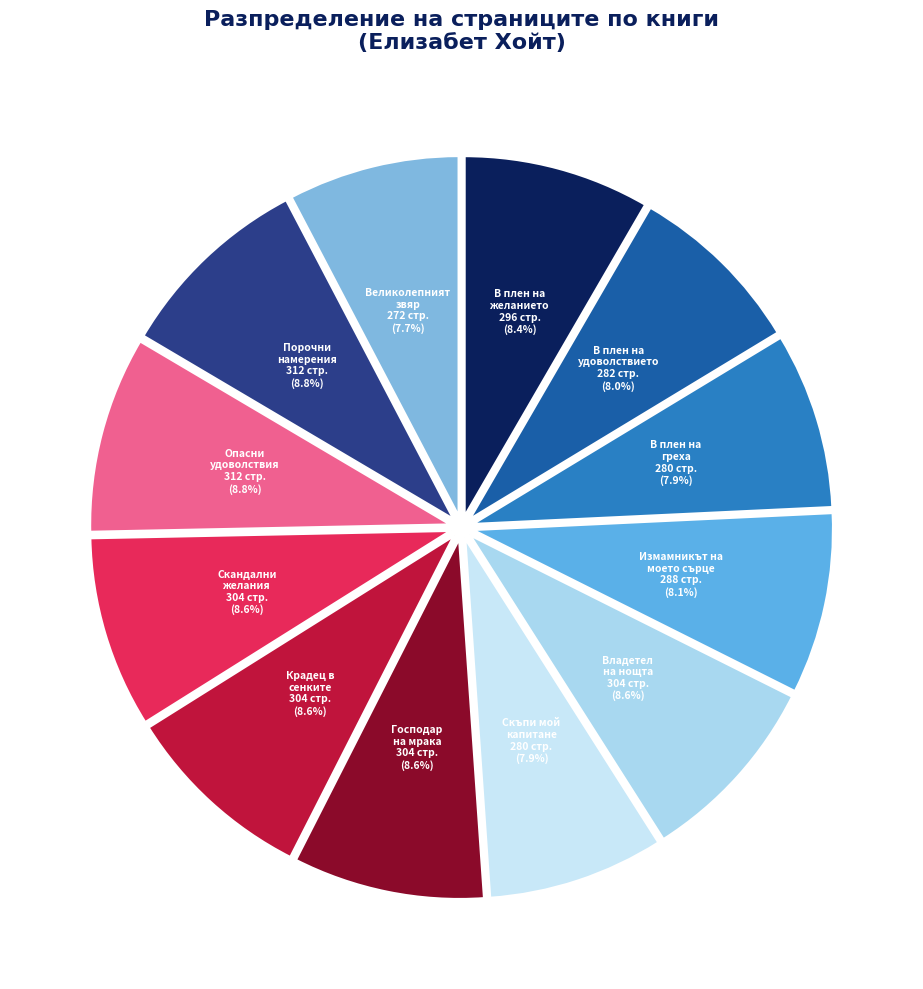

Does any single category account for the majority?

No